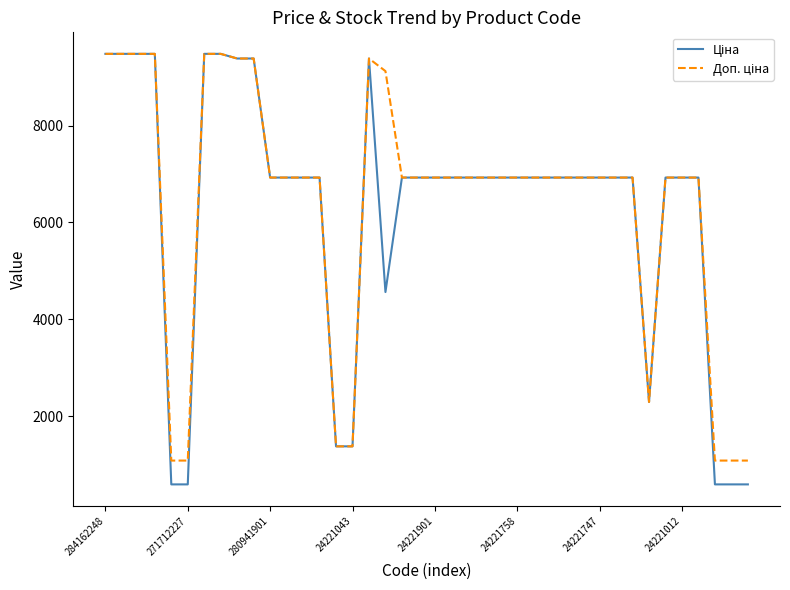

What is the smallest value displayed?

589.9